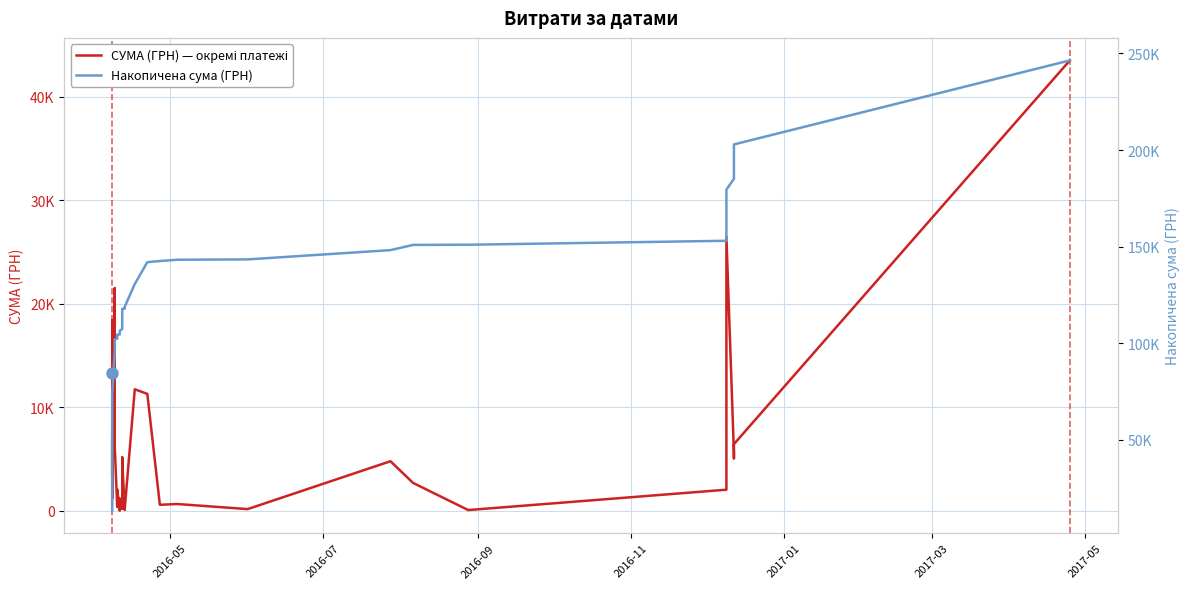

How many interior local peaks does the СУМА (ГРН) — окремі платежі series have?

14